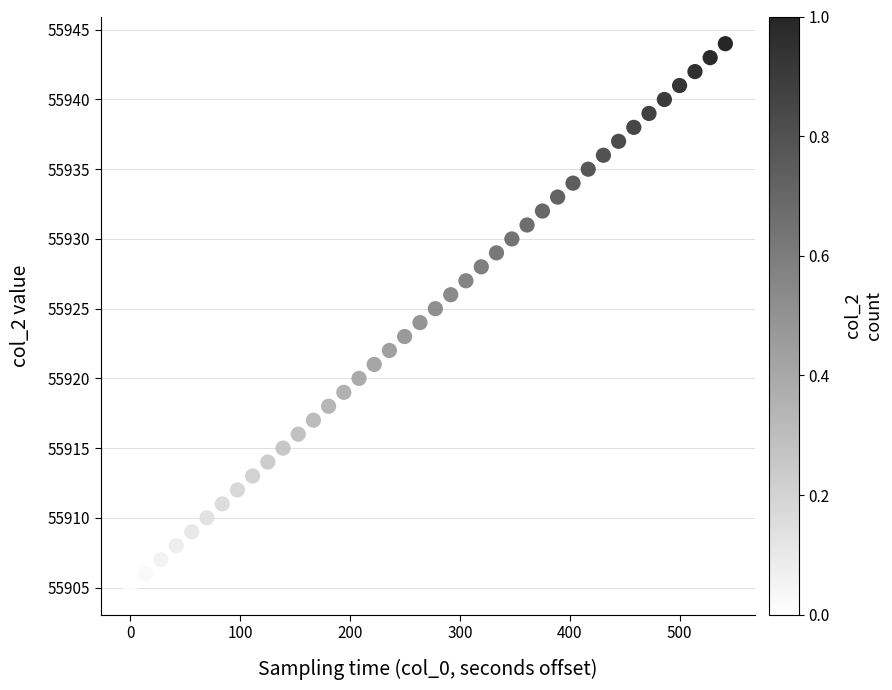

What is the range of Y values (max minus min)?

39